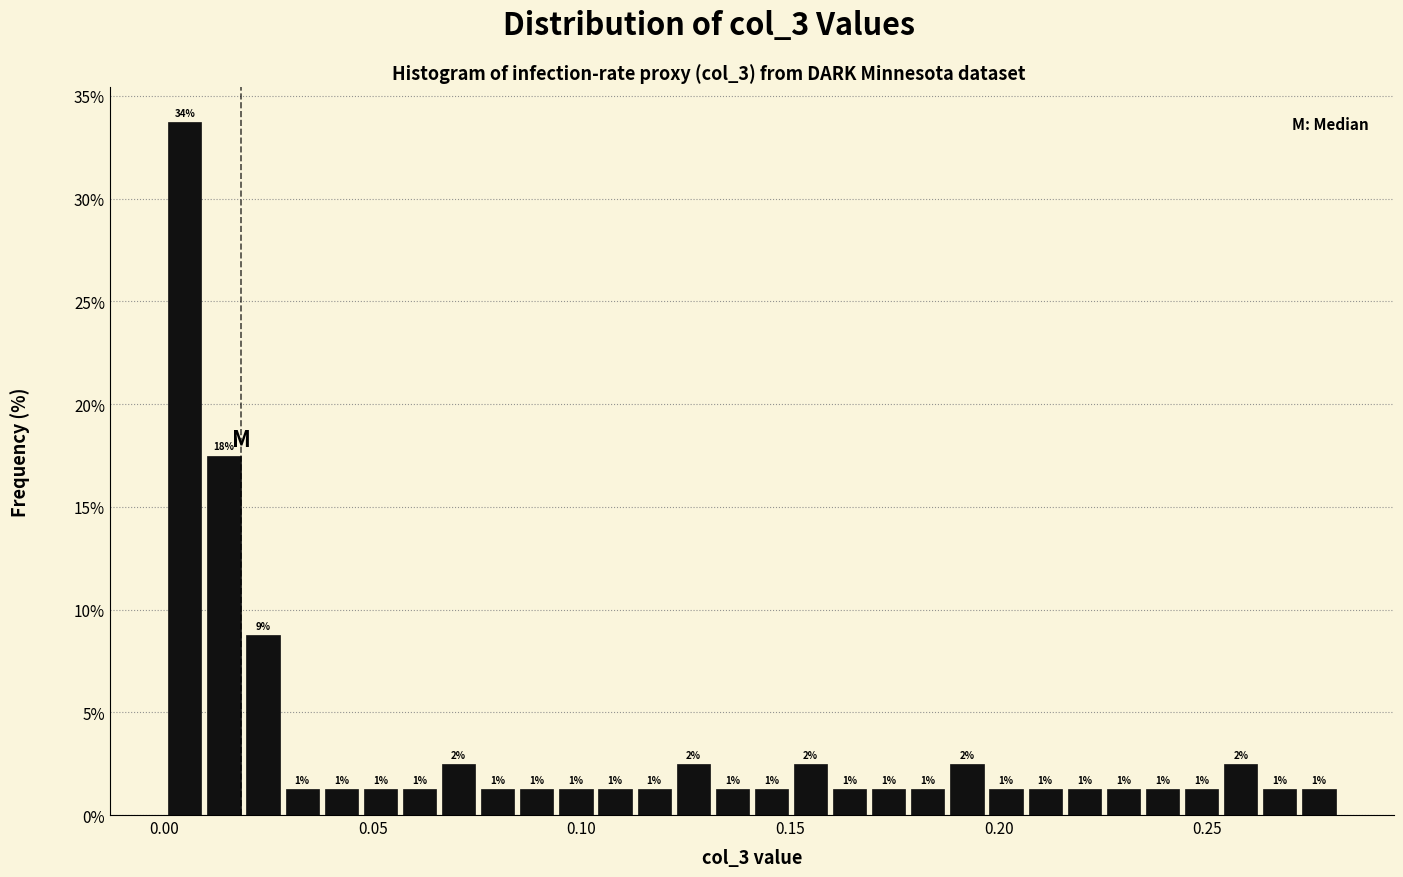

Around what value on the x-axis is the tallest bar? Give the approximate position of its centre, as read against the axis.

0.005